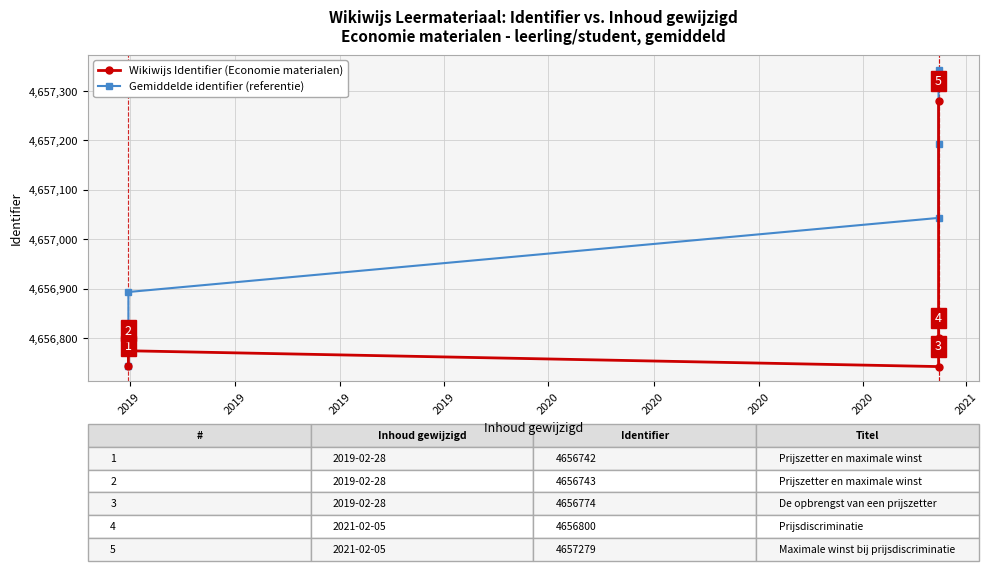

How many lines are shown in the chart?

2